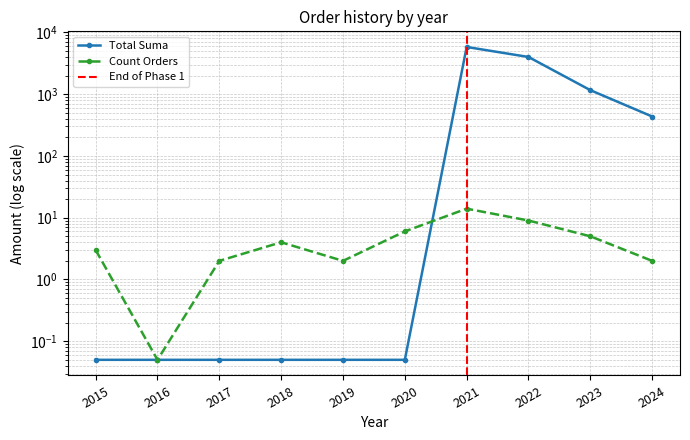

How many intersections are there between Count Orders and Total Suma?

1